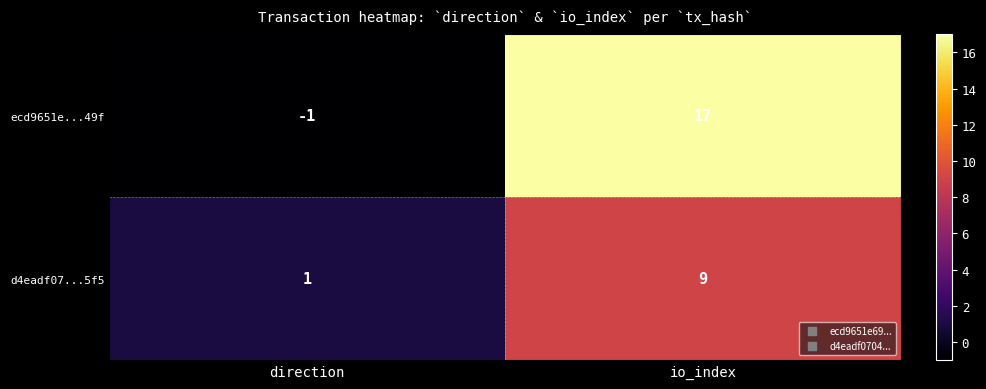

Where is d4eadf07...5f5 nearest to the value 5?

direction